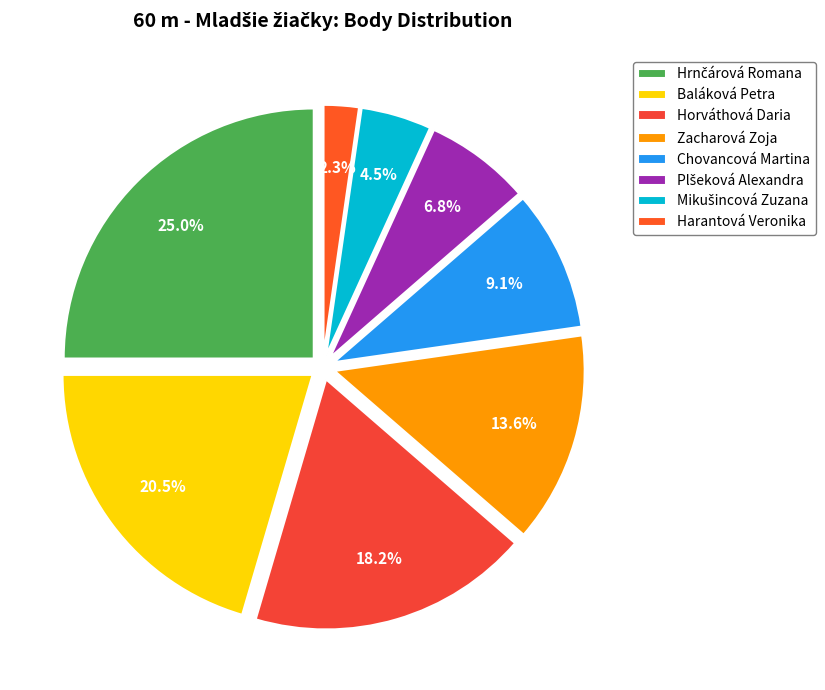

To the nearest percent, what is the average slice percentage?

12%